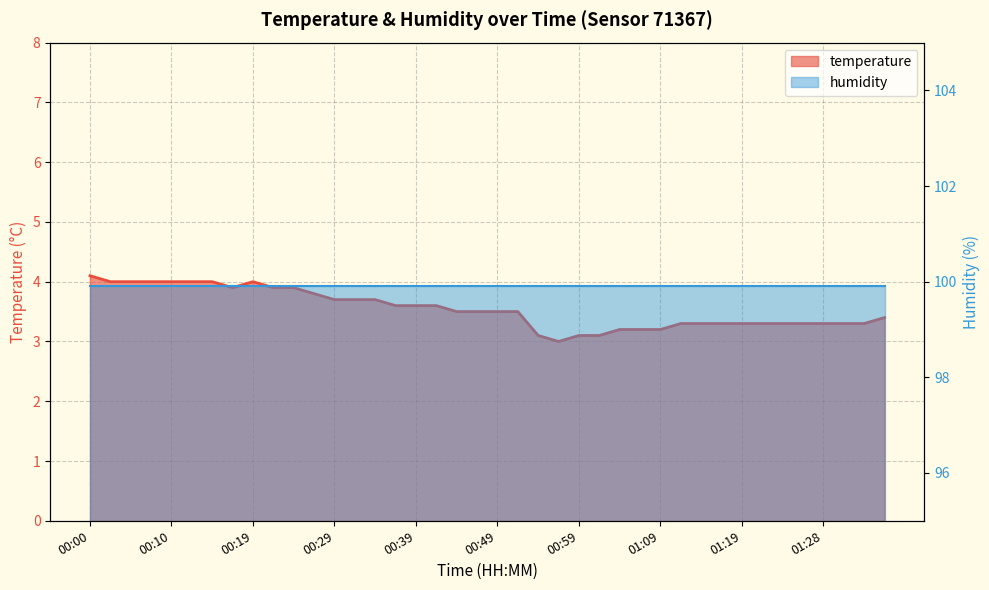

What is the average value?

3.5